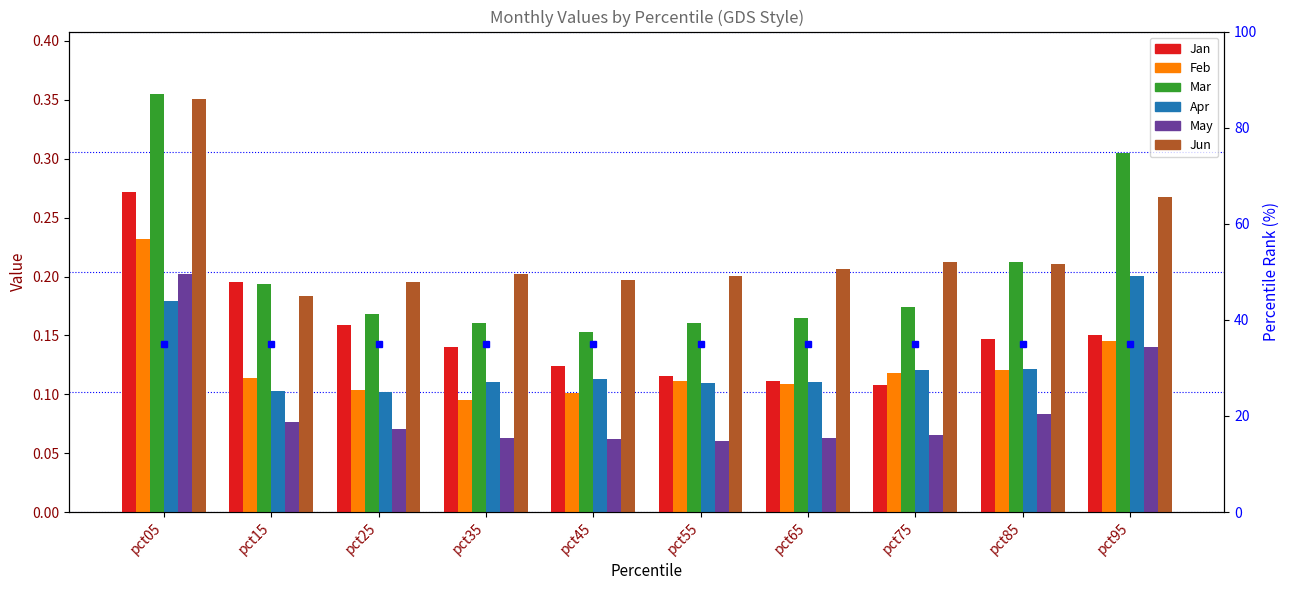

What are all the series names shown in the legend?

Jan, Feb, Mar, Apr, May, Jun